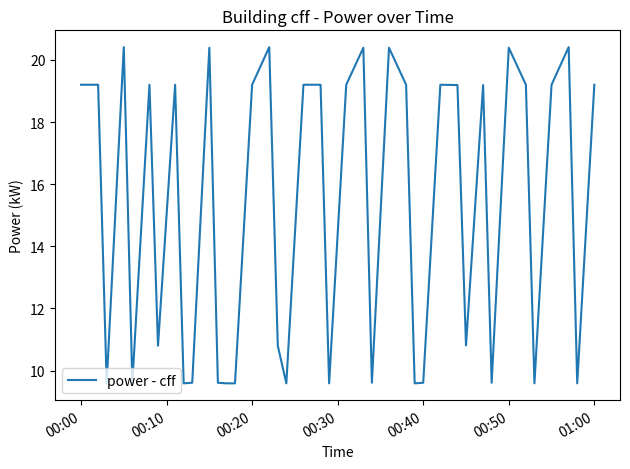

What is the greatest value displayed?

20.4